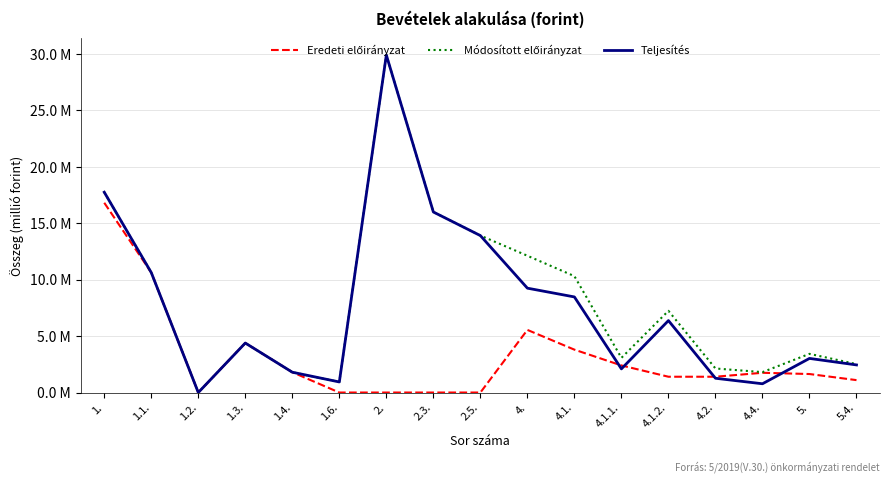

Does the chart display data point markers on the line(s)?

No